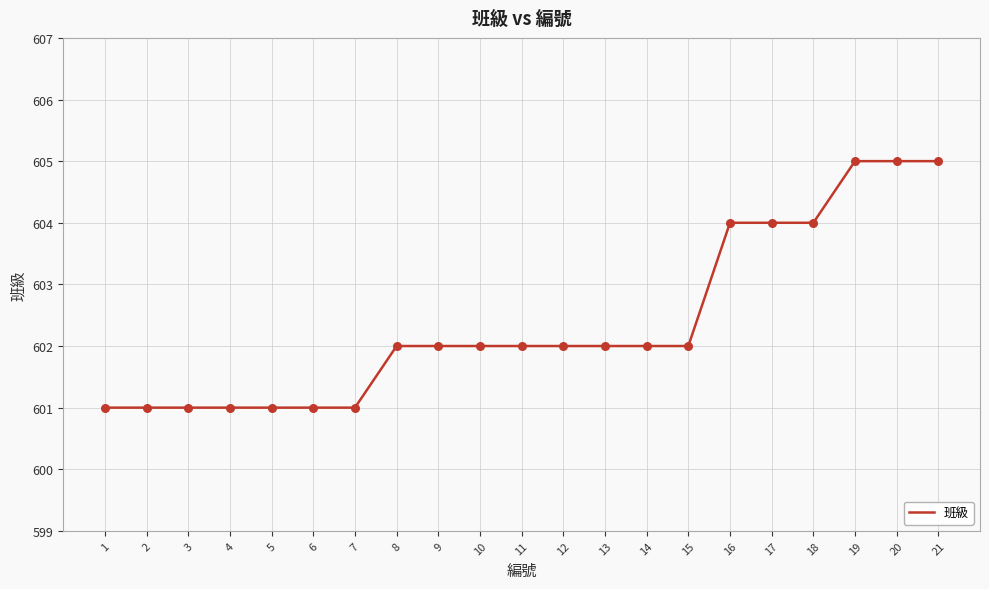

Approximately how many times larger is the value at 20 compared to 15?

1.0